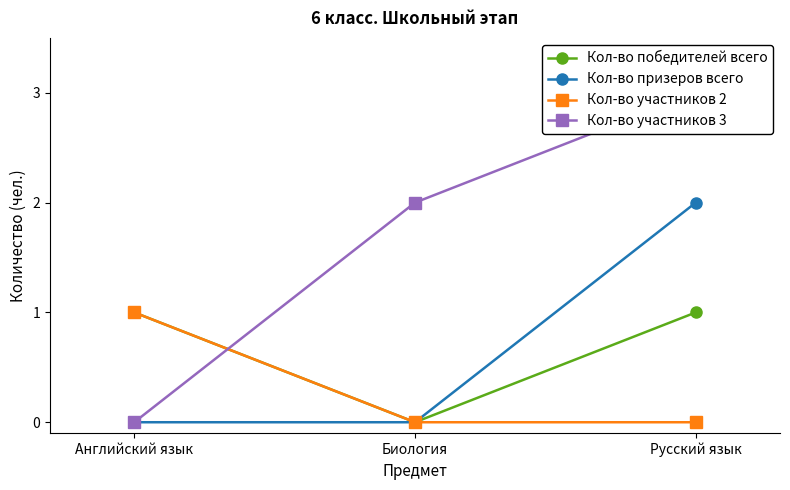

What are all the series names shown in the legend?

Кол-во победителей всего, Кол-во призеров всего, Кол-во участников 2, Кол-во участников 3